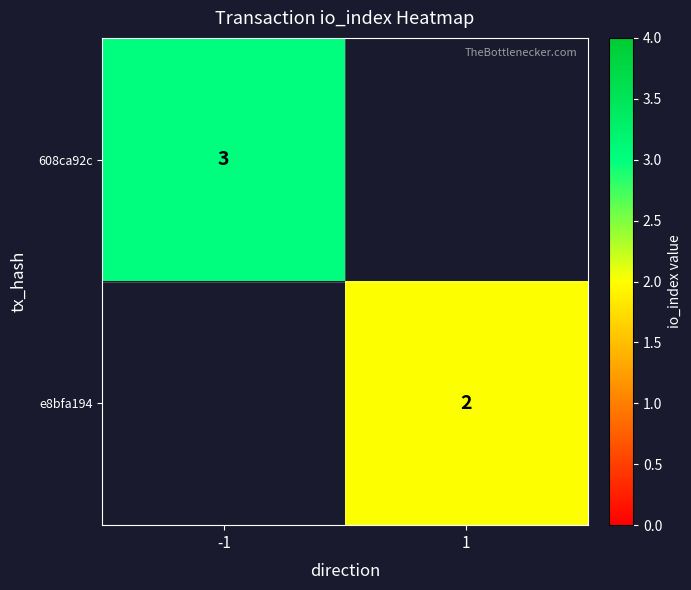

True or false: e8bfa194 has a value of 2 at 1.

True